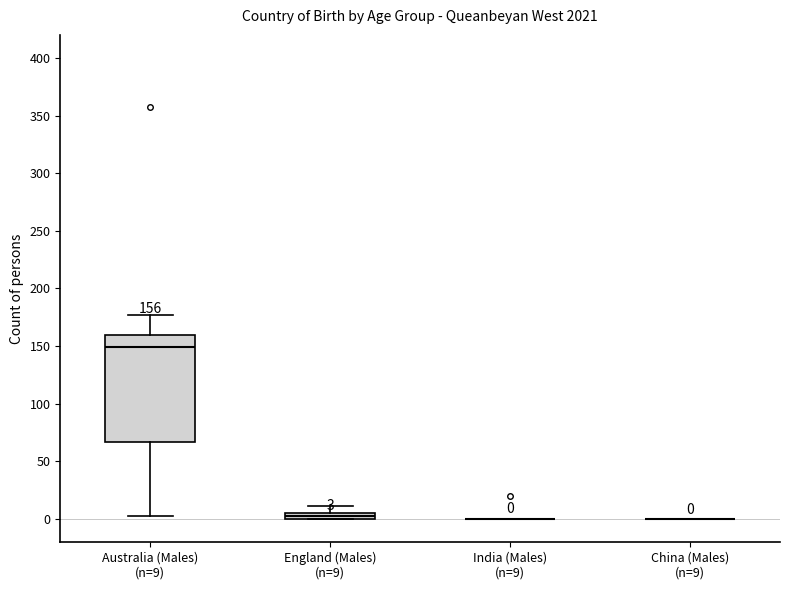

Comparing the boxes themselves (not the whiskers), which one is the tallest?

Australia (Males) (n=9)